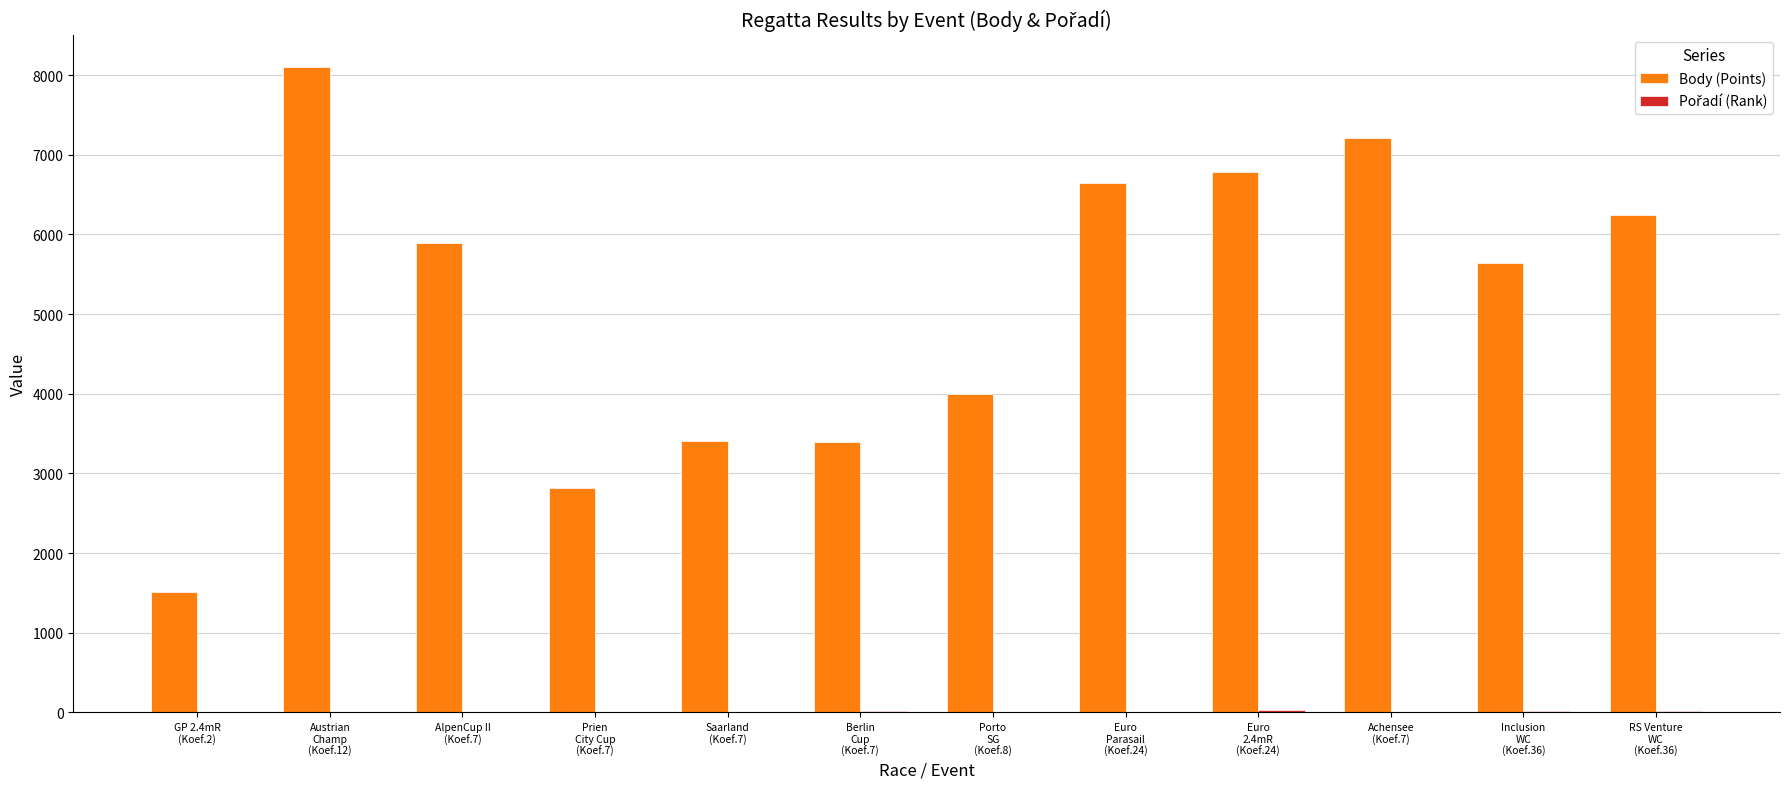

How many groups of bars are there?

12